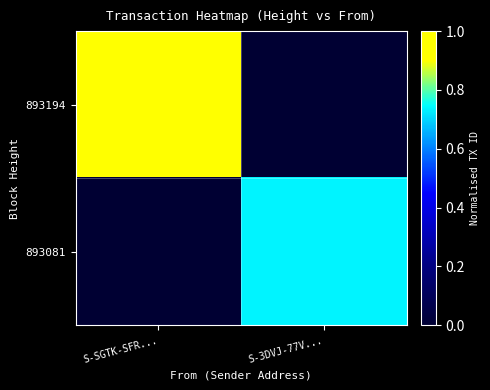

Which series changed the most between S-SGTK-SFR... and S-3DVJ-77V...?

893194